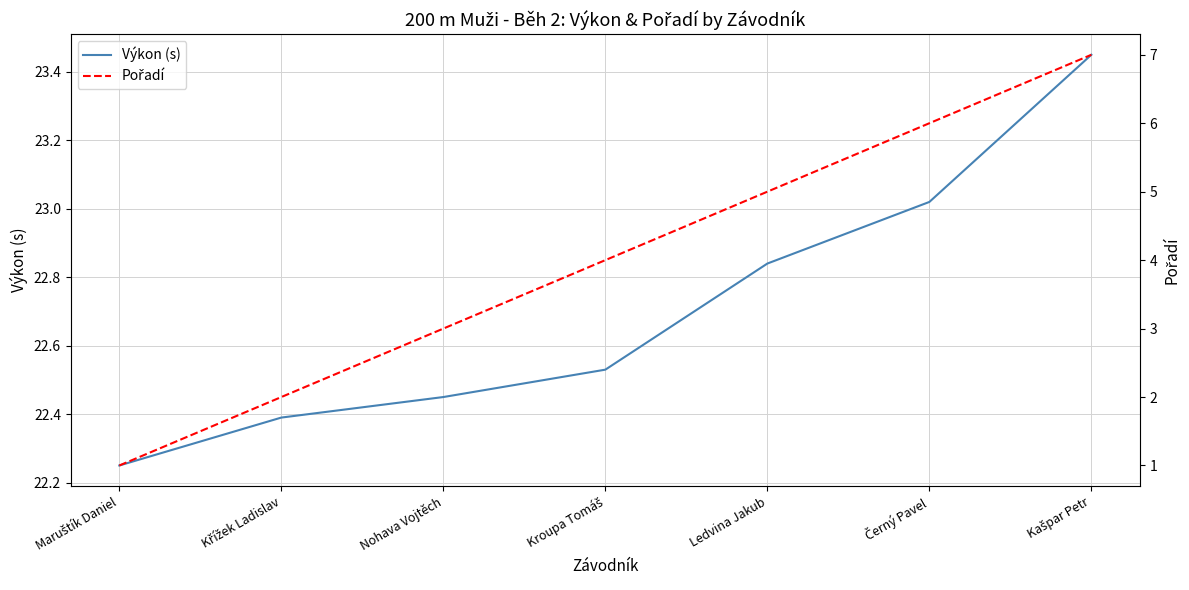

What is the sum of all Výkon (s) values?

158.9